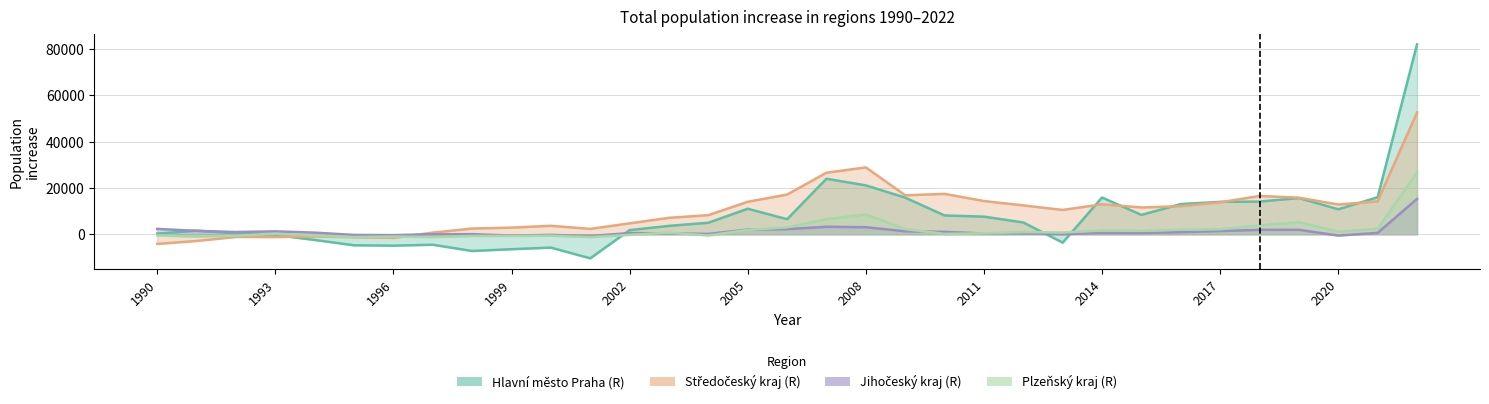

How many interior local valleys does the Plzeňský kraj (R) series have?

9